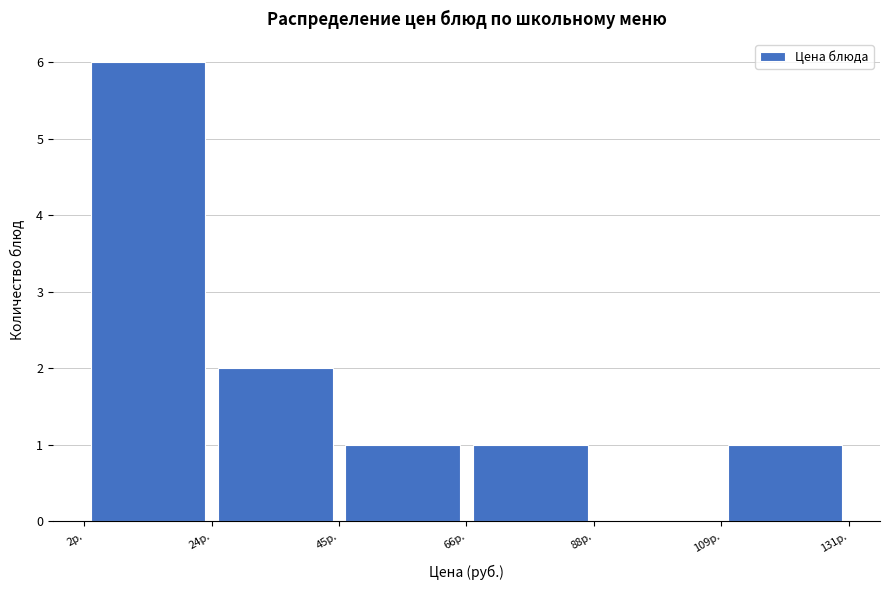

Which range on the x-axis has the tallest bar?

0 to 25